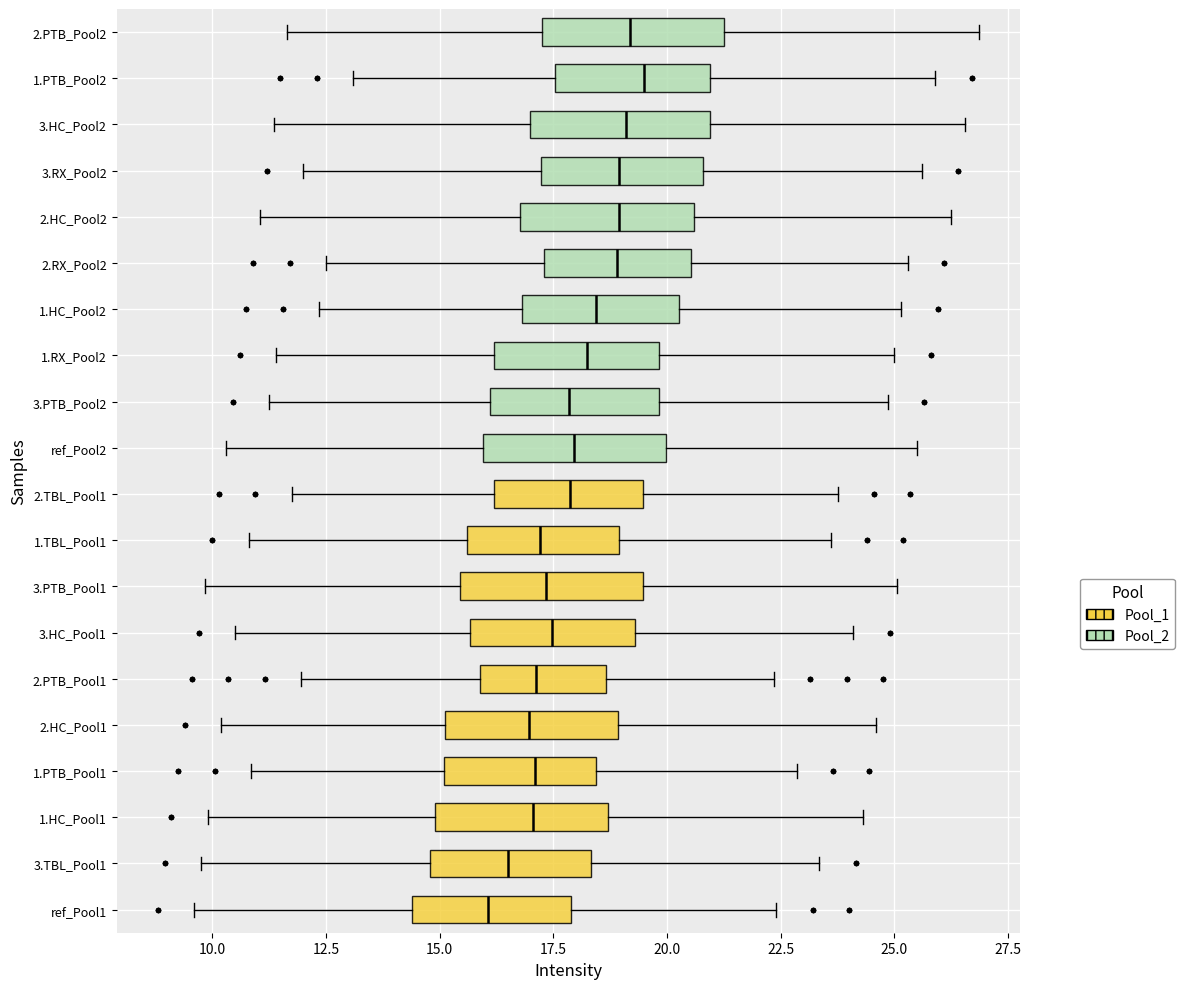

Reading bottom to top, transcribe this box plot: for each box, give where its median line is, the range the box spans, and where its two whiskers end, as read against the x-axis. The values are not printed on the chart, so give them approximately, as read against the axis.

ref_Pool1: median 16.0, box 14.5 to 18.0, whiskers 9.5 to 22.5
3.TBL_Pool1: median 16.5, box 15.0 to 18.5, whiskers 10.0 to 23.5
1.HC_Pool1: median 17.0, box 15.0 to 18.5, whiskers 10.0 to 24.5
1.PTB_Pool1: median 17.0, box 15.0 to 18.5, whiskers 11.0 to 23.0
2.HC_Pool1: median 17.0, box 15.0 to 19.0, whiskers 10.0 to 24.5
2.PTB_Pool1: median 17.0, box 16.0 to 18.5, whiskers 12.0 to 22.5
3.HC_Pool1: median 17.5, box 15.5 to 19.5, whiskers 10.5 to 24.0
3.PTB_Pool1: median 17.5, box 15.5 to 19.5, whiskers 10.0 to 25.0
1.TBL_Pool1: median 17.0, box 15.5 to 19.0, whiskers 11.0 to 23.5
2.TBL_Pool1: median 18.0, box 16.0 to 19.5, whiskers 12.0 to 24.0
ref_Pool2: median 18.0, box 16.0 to 20.0, whiskers 10.5 to 25.5
3.PTB_Pool2: median 18.0, box 16.0 to 20.0, whiskers 11.5 to 25.0
1.RX_Pool2: median 18.0, box 16.0 to 20.0, whiskers 11.5 to 25.0
1.HC_Pool2: median 18.5, box 17.0 to 20.5, whiskers 12.5 to 25.0
2.RX_Pool2: median 19.0, box 17.5 to 20.5, whiskers 12.5 to 25.5
2.HC_Pool2: median 19.0, box 17.0 to 20.5, whiskers 11.0 to 26.5
3.RX_Pool2: median 19.0, box 17.0 to 21.0, whiskers 12.0 to 25.5
3.HC_Pool2: median 19.0, box 17.0 to 21.0, whiskers 11.5 to 26.5
1.PTB_Pool2: median 19.5, box 17.5 to 21.0, whiskers 13.0 to 26.0
2.PTB_Pool2: median 19.0, box 17.0 to 21.5, whiskers 11.5 to 27.0